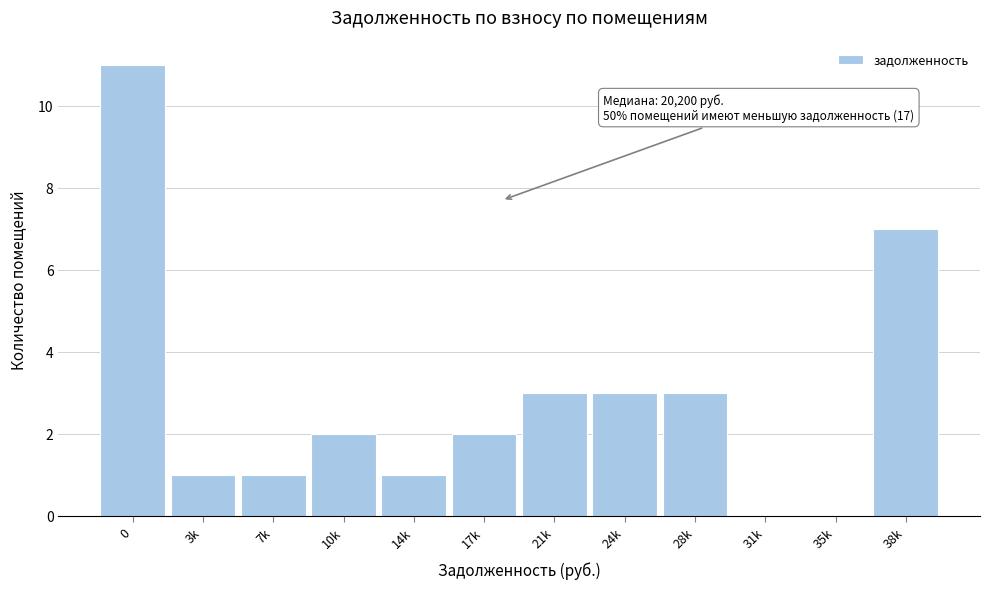

Reading left to right, transcribe all the data shown in this chart.

0=11	3k=1	7k=1	10k=2	14k=1	17k=2	21k=3	24k=3	28k=3	31k=0	35k=0	38k=7